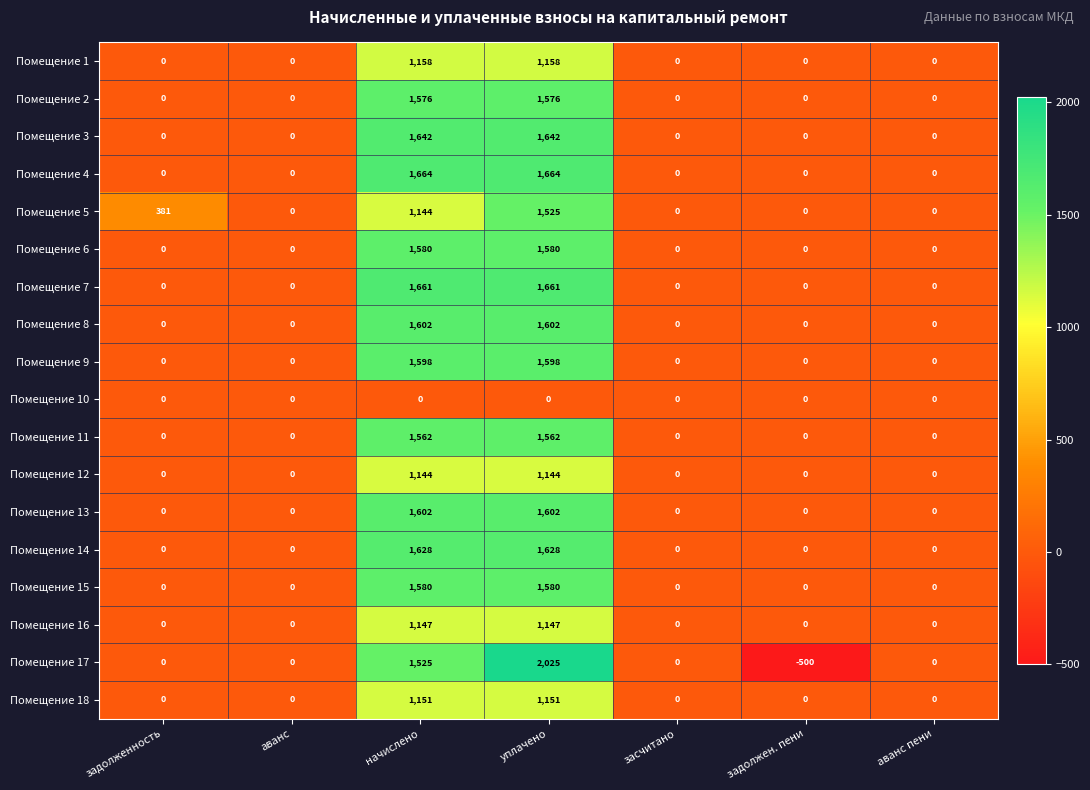

Which series has the largest total across all categories?

Помещение 4